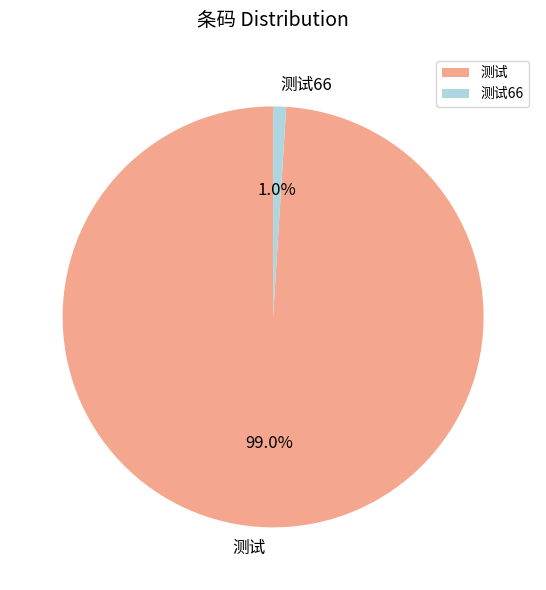

Rank the categories by value from highest to lowest.

测试, 测试66